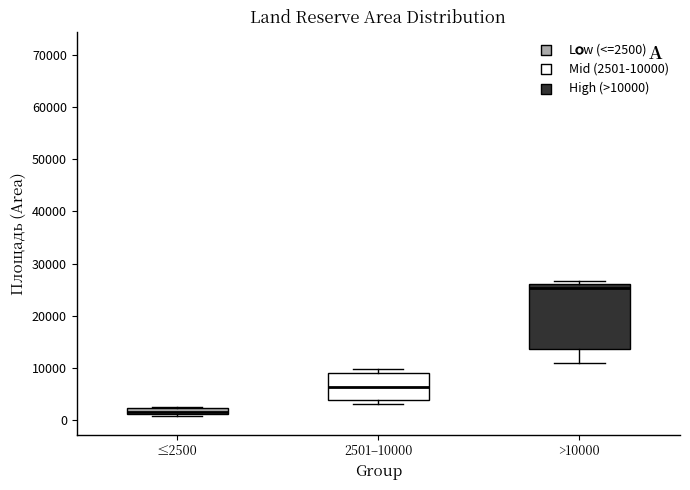

Where is the upper edge of the box for ≤2500 on the y-axis? The values are not printed on the chart, so give them approximately, as read against the axis.

2000